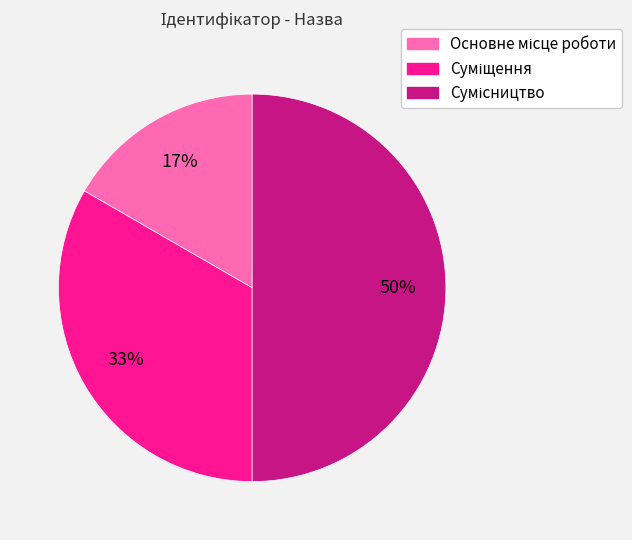

To the nearest percent, what is the average slice percentage?

33%